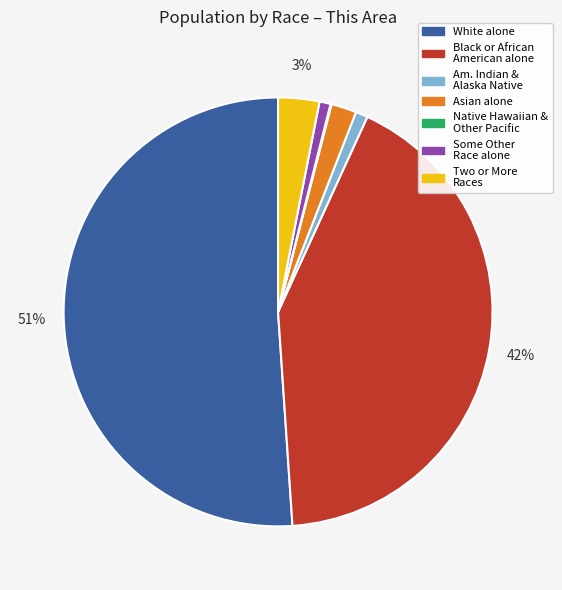

To the nearest percent, what is the difference between the largest and smallest slice percentages?

51%